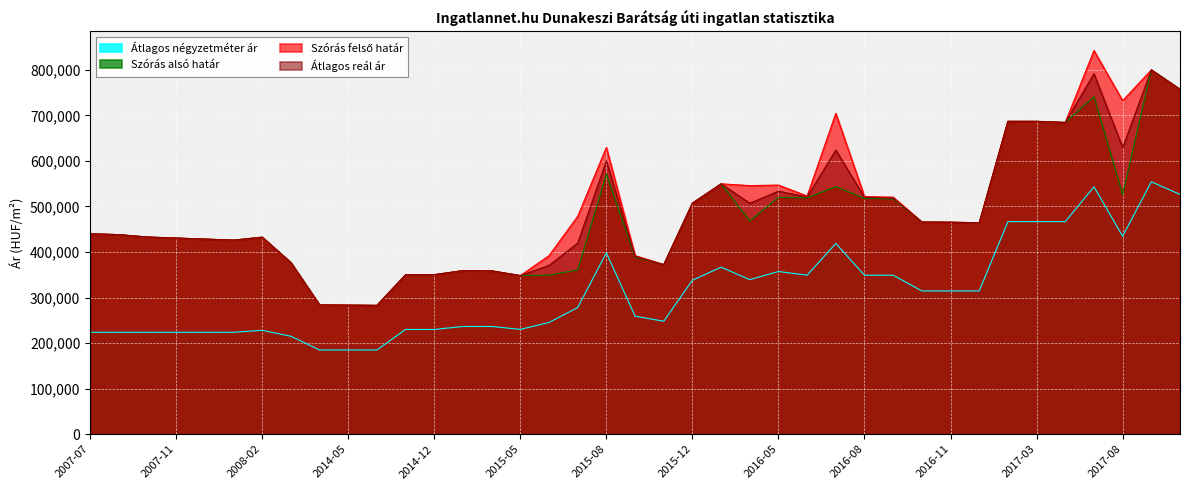

Where is Szórás alsó határ nearest to the value 541272?

2016-07